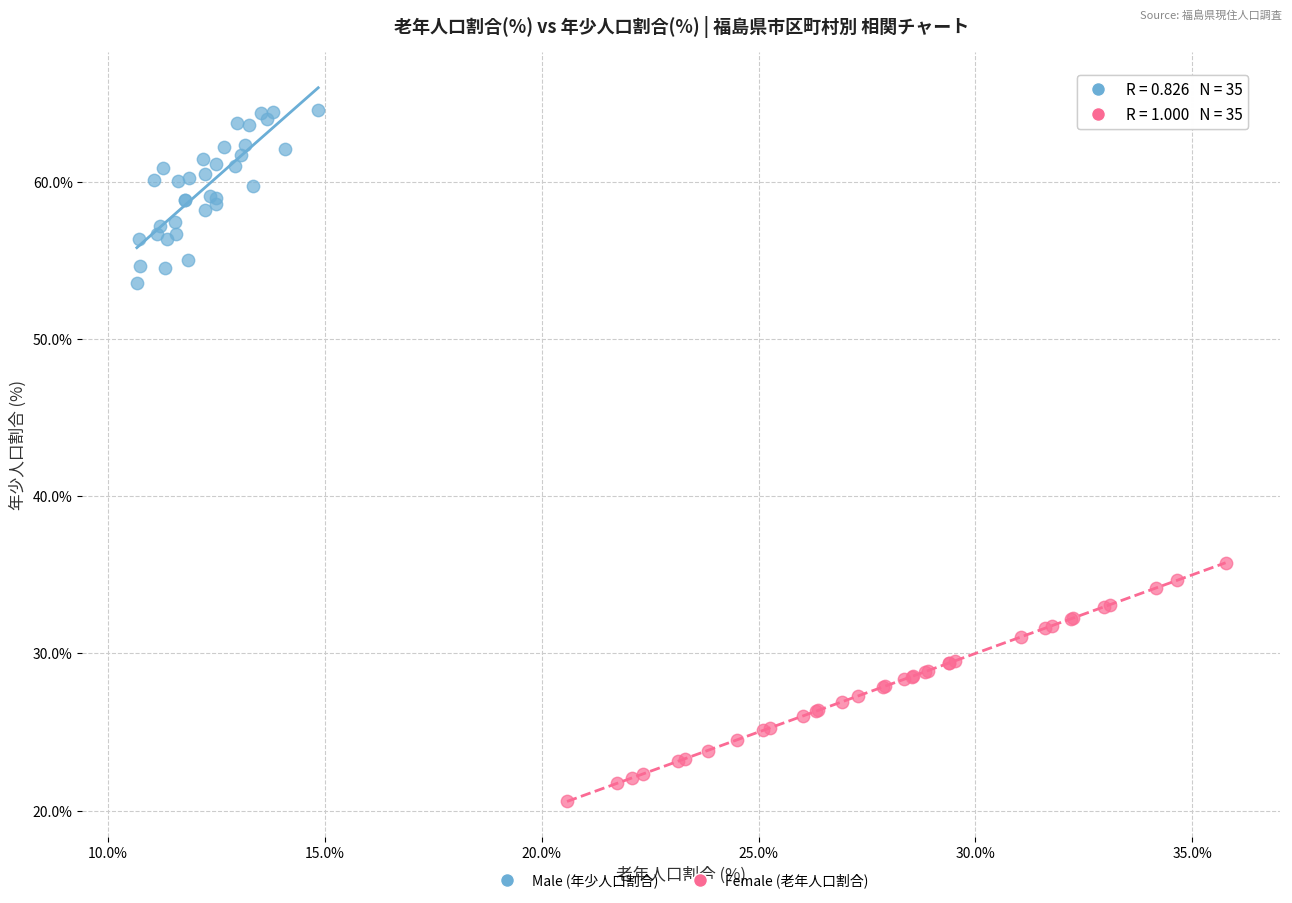

Which series reaches the maximum Y coordinate?

Male (年少人口割合)